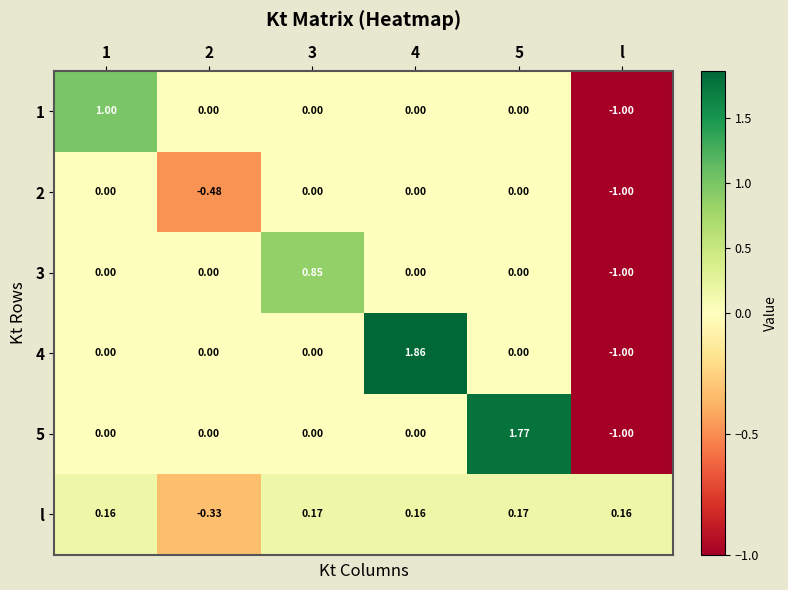

Which label corresponds to the smallest value in the chart?

l